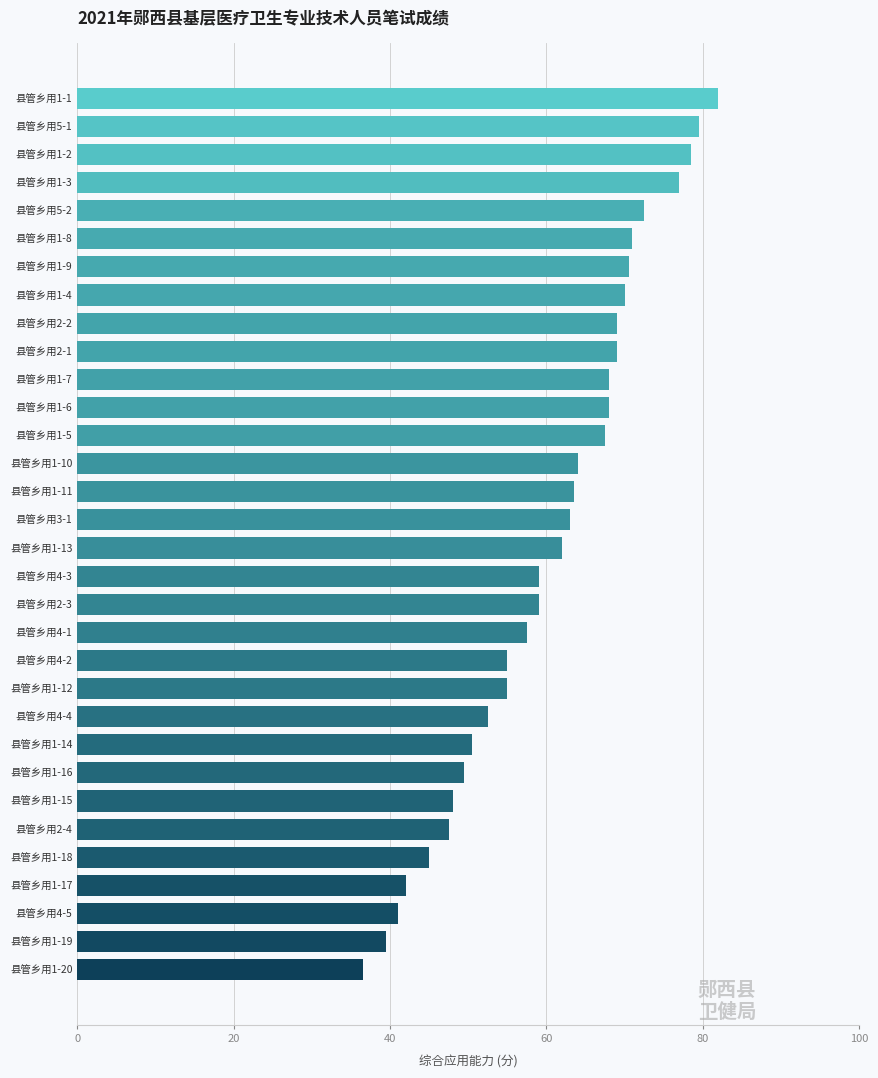

What is the difference between the maximum and minimum values?

45.5